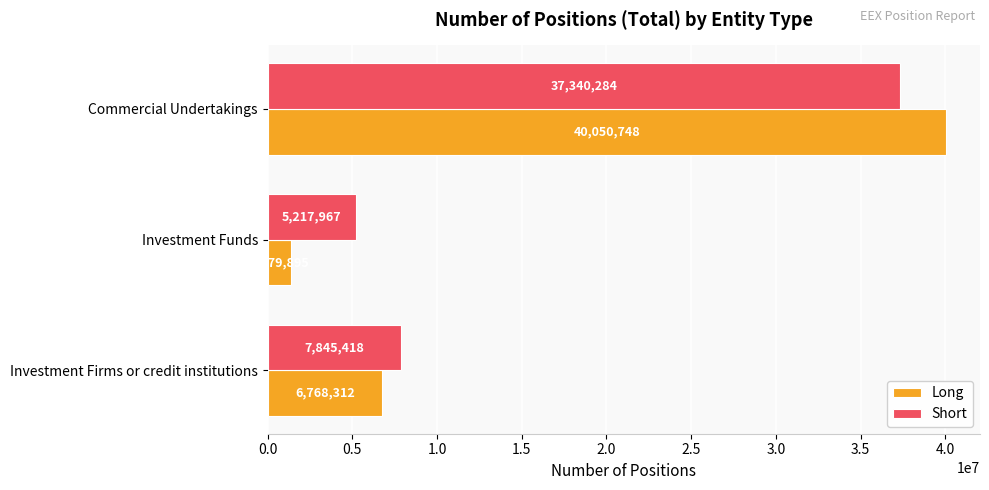

How many data points does each series have?

3